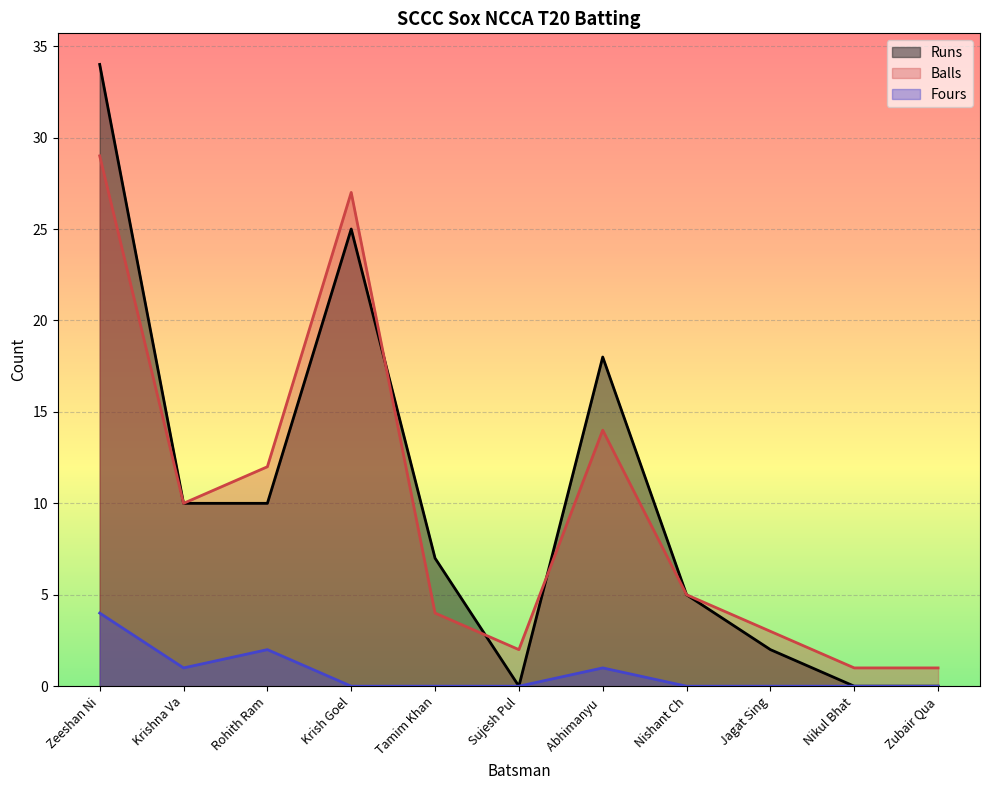

How many interior local valleys does the Runs series have?

1